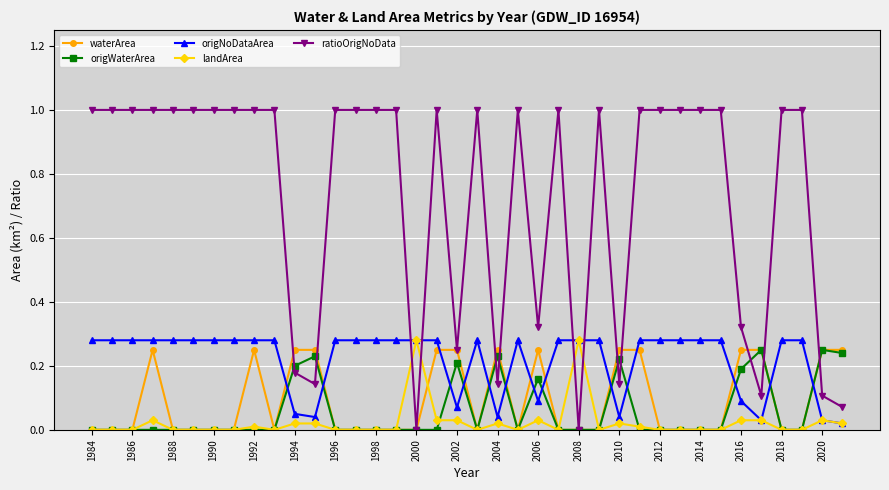

Which series has the widest spread of values?

ratioOrigNoData